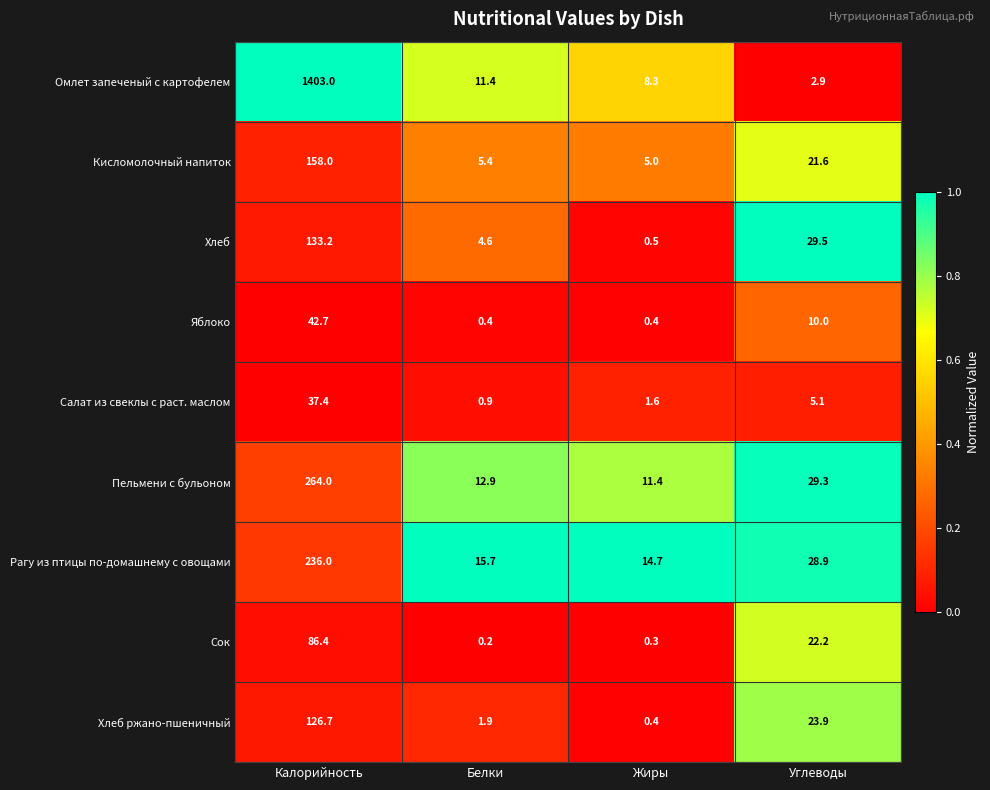

Rank the categories by Пельмени с бульоном value from highest to lowest.

Калорийность, Углеводы, Белки, Жиры